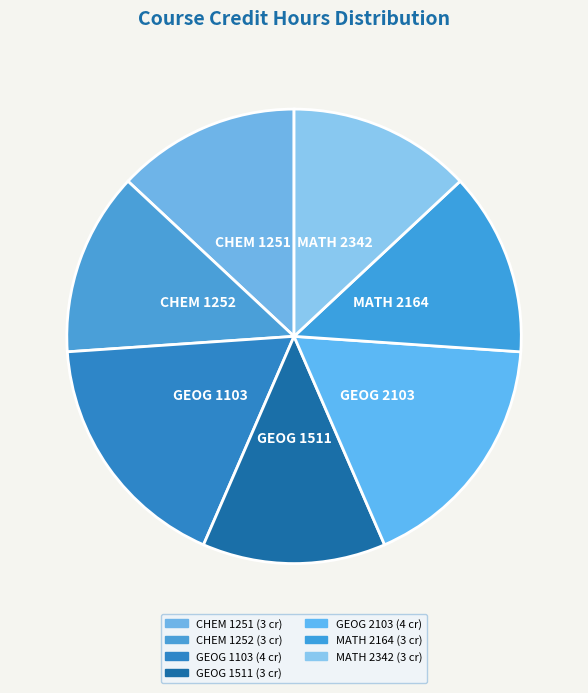

Is GEOG 2103 the majority of the pie?

No